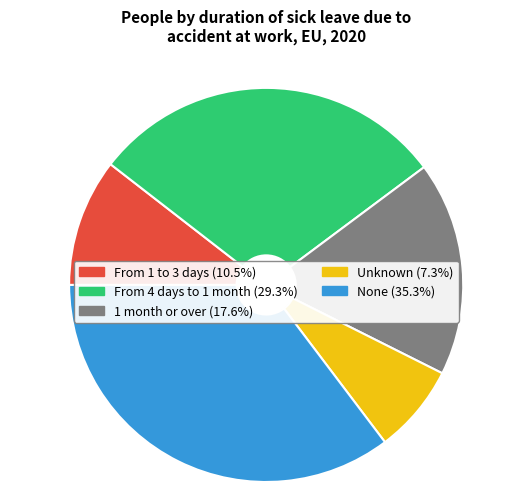

Which slice is the smallest?

Unknown